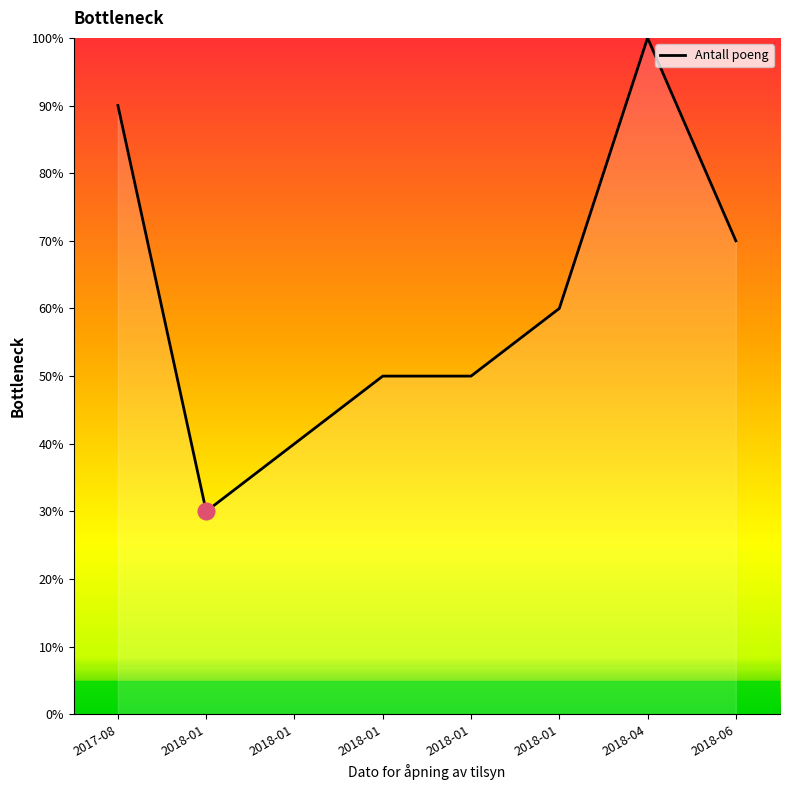

Does the chart display data point markers on the line(s)?

No